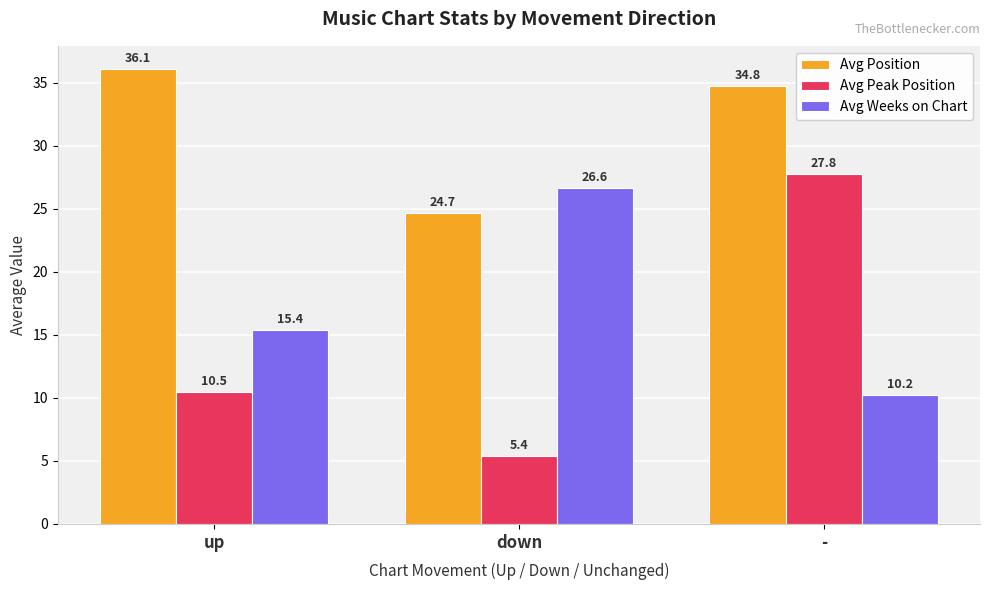

True or false: Avg Peak Position has a value of 27.8 at -.

True